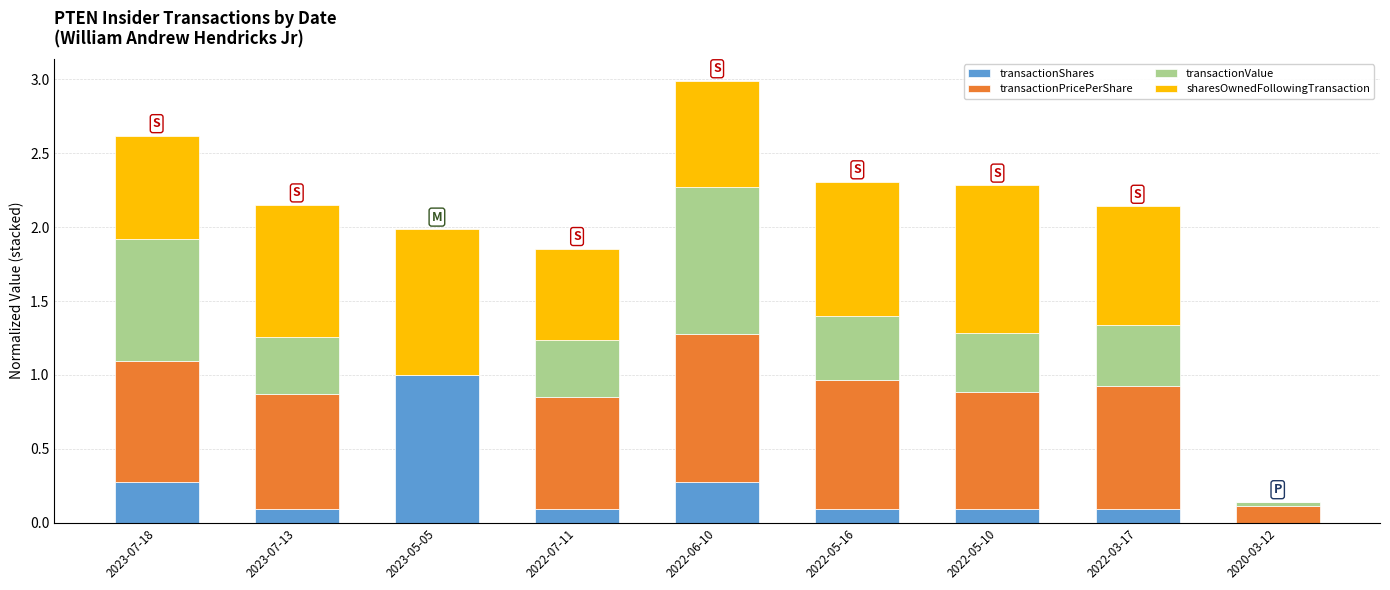

What is the maximum value for transactionShares?

1.0